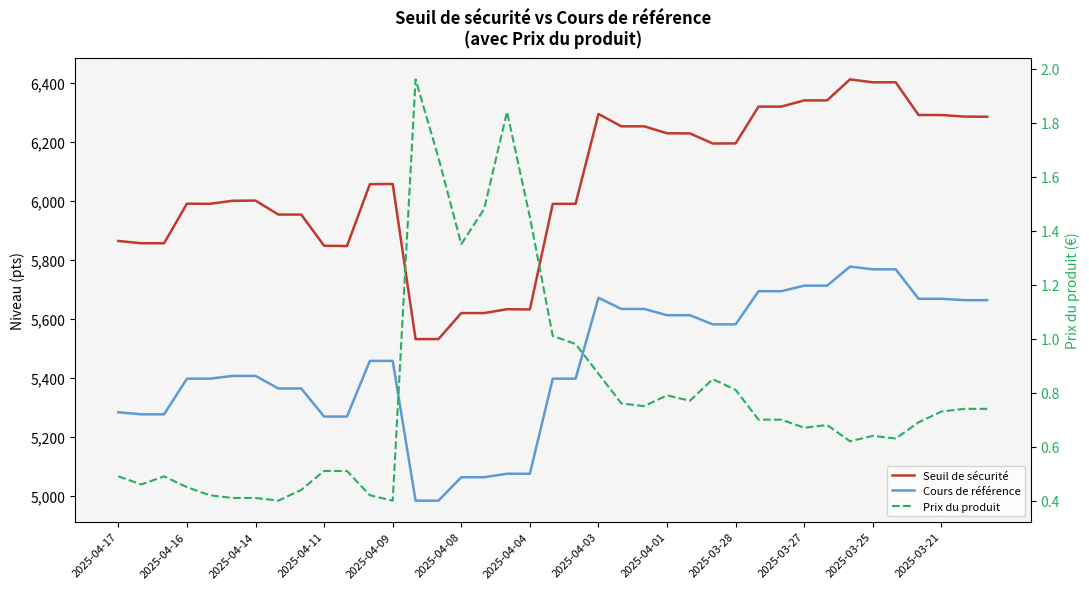

What is the sum of the Cours de référence values at 16 and 2025-04-17?

10345.0